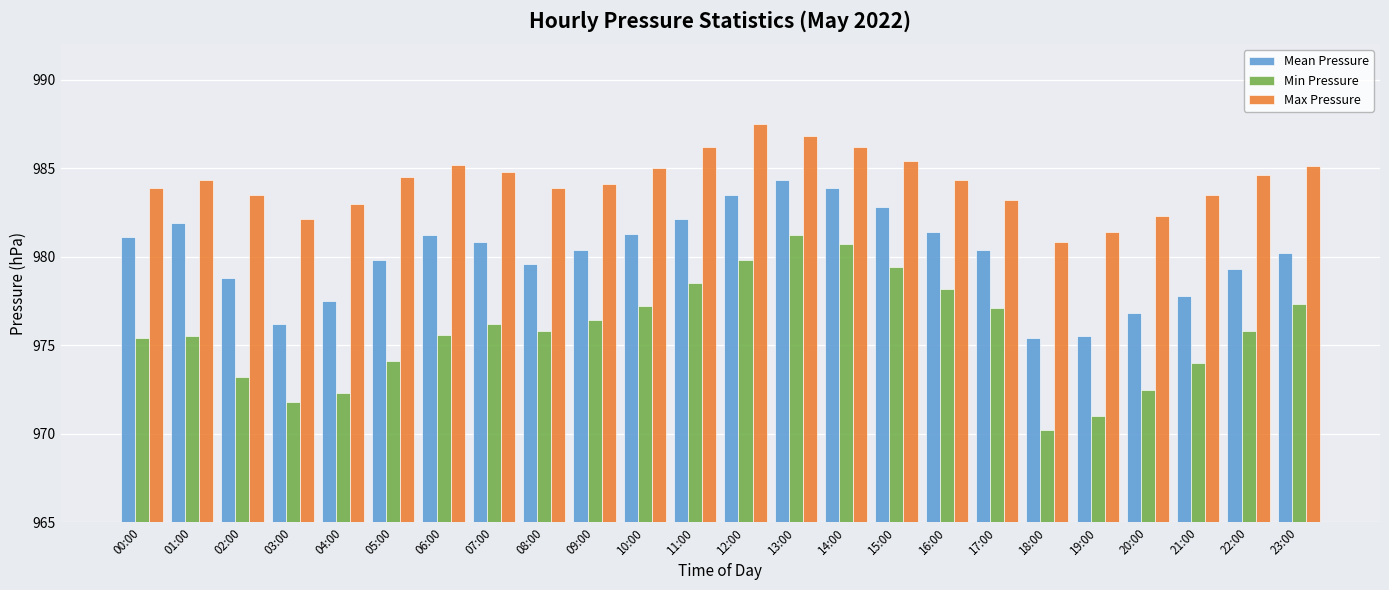

What is the total value across all series at 11:00?

2946.8